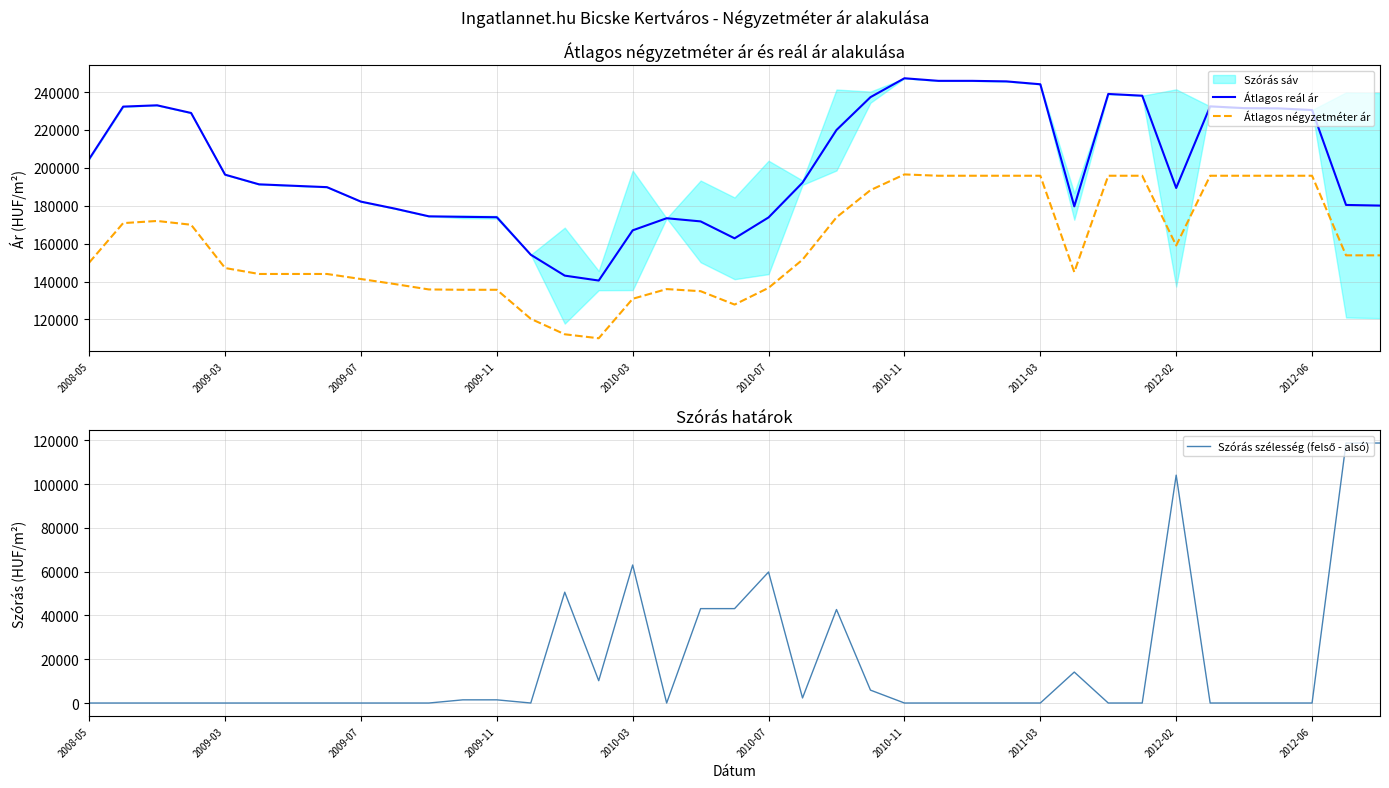

What is the total value across all series at 21?

346021